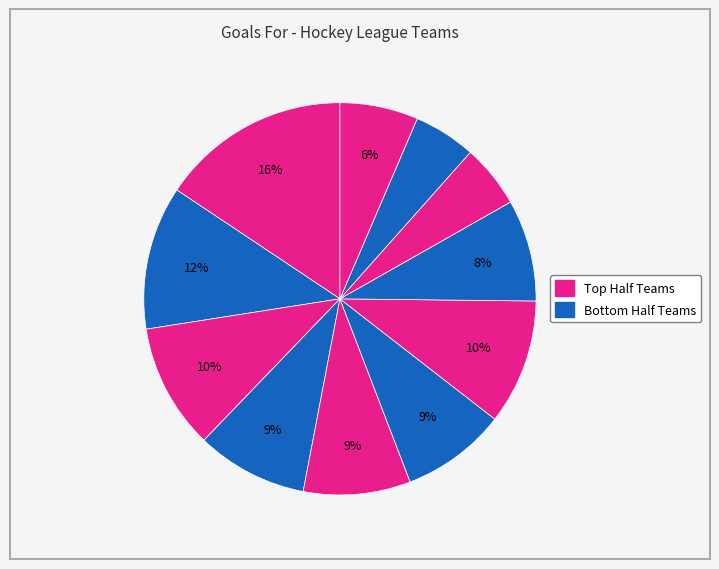

Count the number of slices in the pie.

11